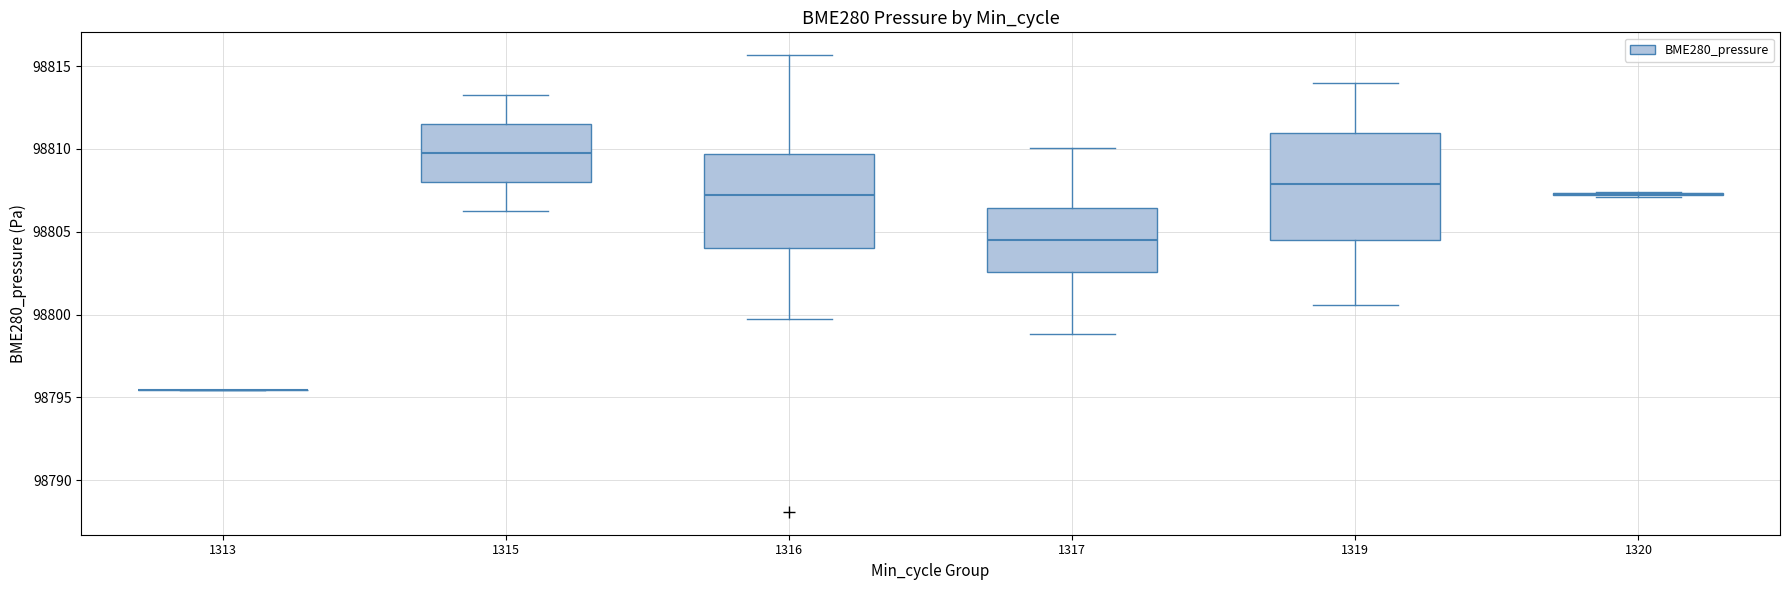

Reading left to right, transcribe this box plot: for each box, give where its median line is, the range the box spans, and where its two whiskers end, as read against the y-axis. The values are not printed on the chart, so give them approximately, as read against the axis.

1313: box collapsed to a line at 98795.5, whiskers 98795.5 to 98795.5
1315: median 98809.5, box 98808.0 to 98811.5, whiskers 98806.5 to 98813.0
1316: median 98807.0, box 98804.0 to 98809.5, whiskers 98799.5 to 98815.5
1317: median 98804.5, box 98802.5 to 98806.5, whiskers 98799.0 to 98810.0
1319: median 98808.0, box 98804.5 to 98811.0, whiskers 98800.5 to 98814.0
1320: box collapsed to a line at 98807.5, whiskers 98807.0 to 98807.5